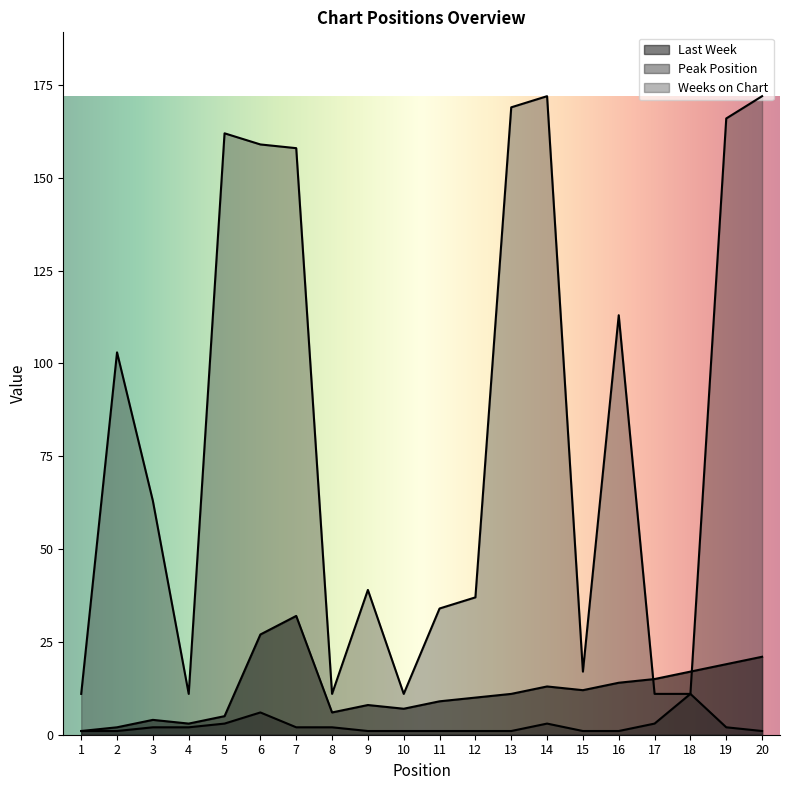

What is the maximum value shown in the chart?

172